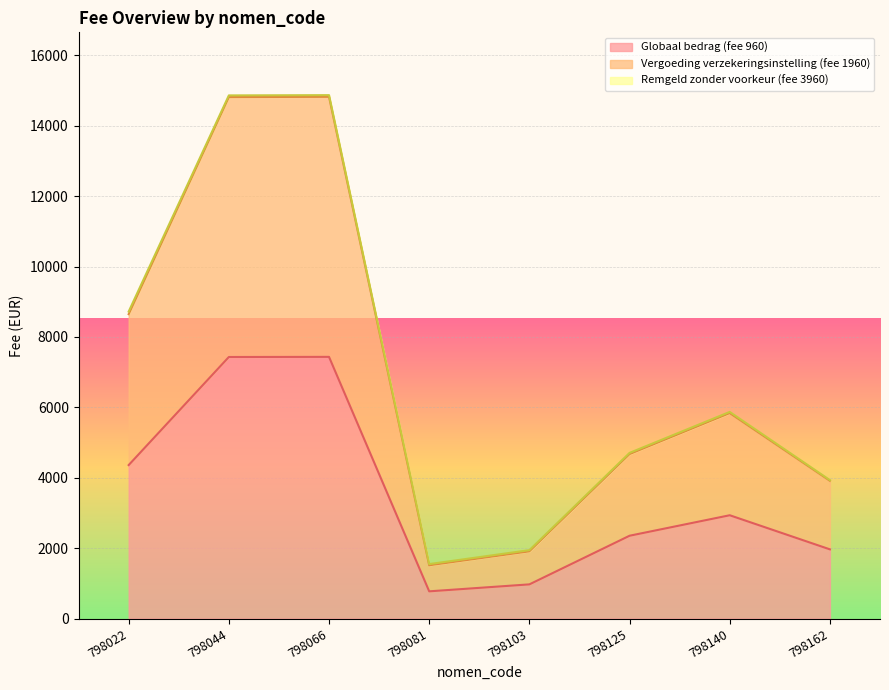

True or false: Vergoeding verzekeringsinstelling (fee 1960) has a value of 2344.7 at 798162.

False